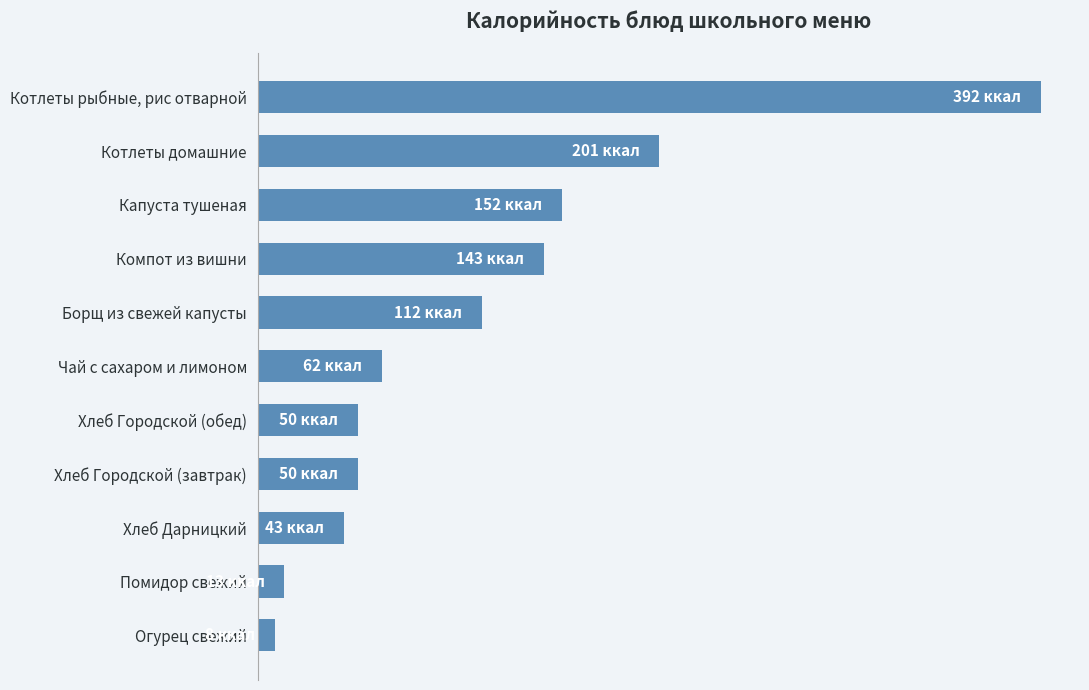

Are the bars horizontal?

Yes